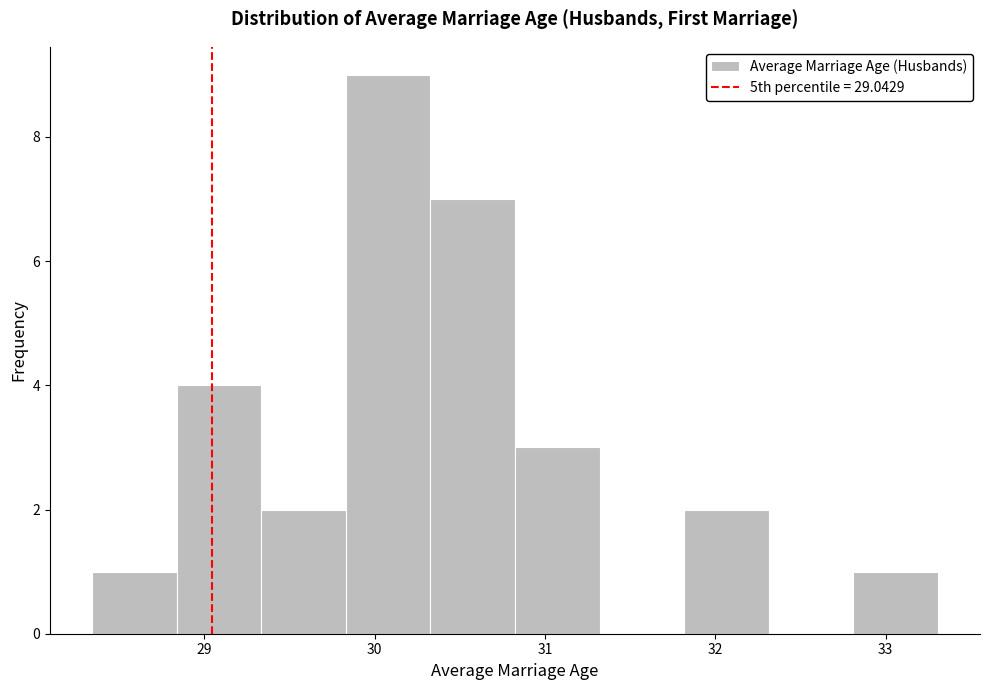

How tall is the bar that spans 29.8 to 30.3 on the x-axis? Neither the bar edges nor the heights are printed on the chart, so give them approximately, as read against the axes.

9